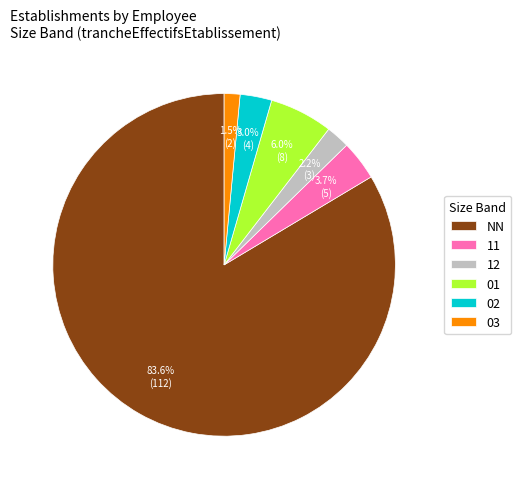

Which category has the biggest portion of the pie?

NN